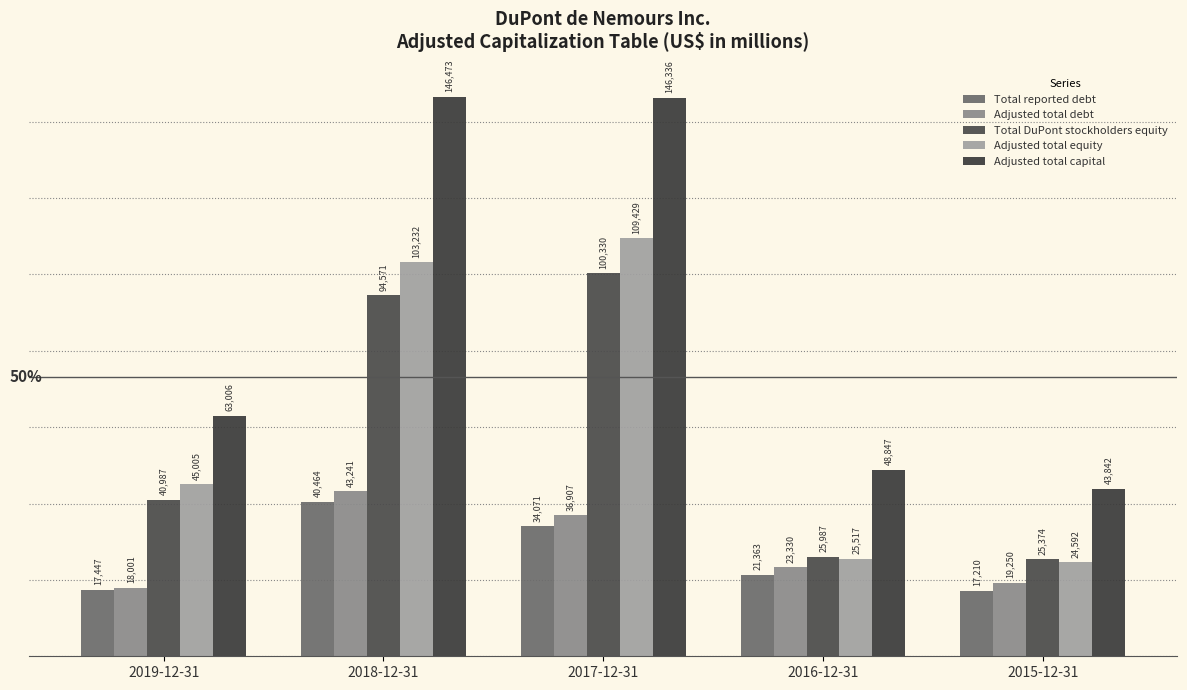

What is the label of the 2nd bar from the right?

2016-12-31